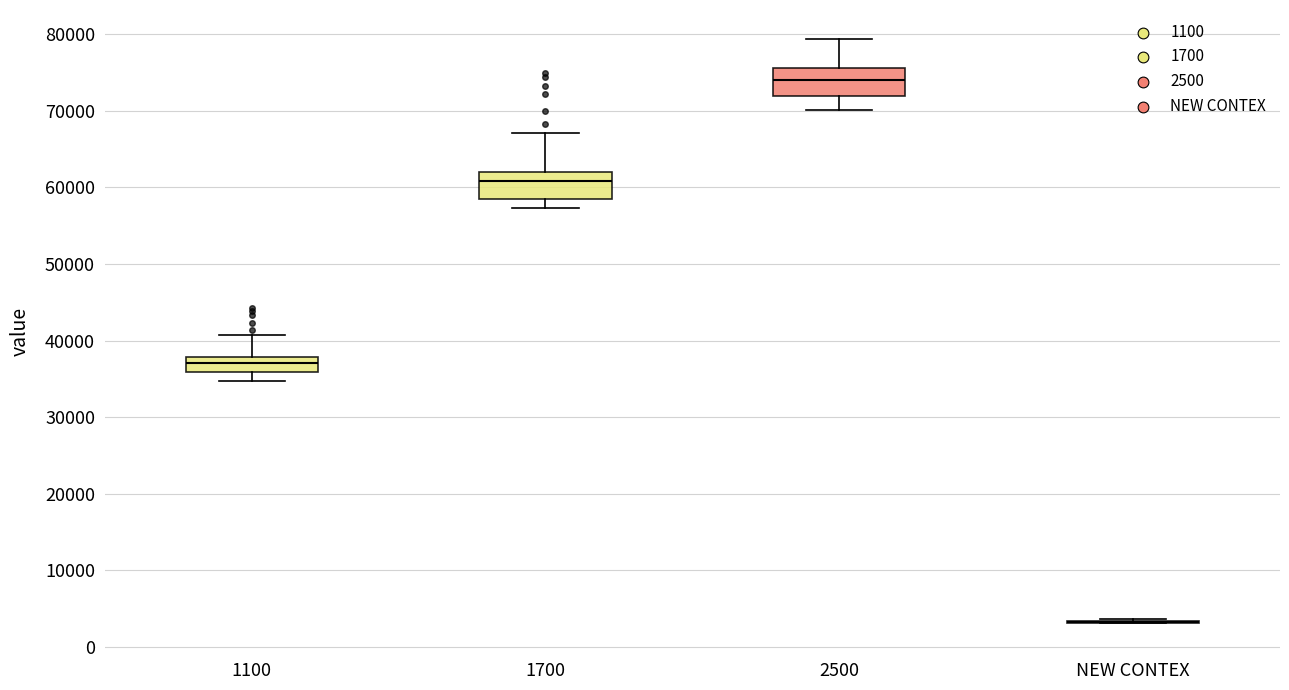

Reading left to right, transcribe this box plot: for each box, give where its median line is, the range the box spans, and where its two whiskers end, as read against the y-axis. The values are not printed on the chart, so give them approximately, as read against the axis.

1100: median 37000, box 36000 to 38000, whiskers 35000 to 41000
1700: median 61000, box 58000 to 62000, whiskers 57000 to 67000
2500: median 74000, box 72000 to 76000, whiskers 70000 to 79000
NEW CONTEX: box collapsed to a line at 3000, whiskers 3000 to 4000